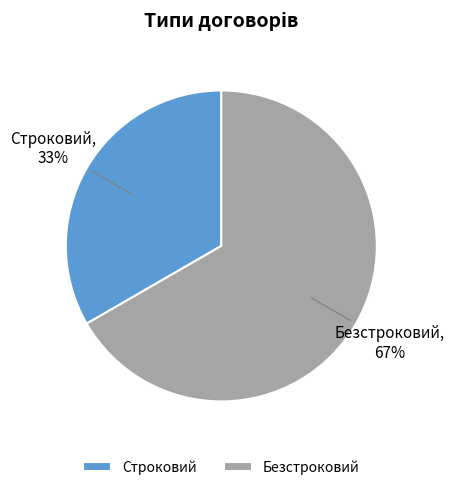

How many segments does this pie chart have?

2